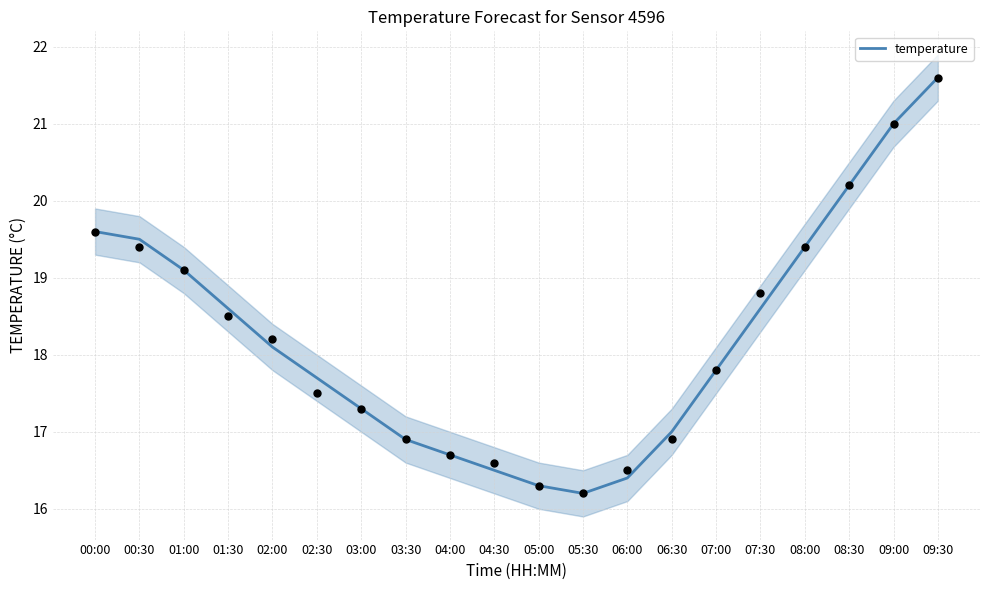

Approximately how many times larger is the value at 03:00 compared to 06:00?

1.1